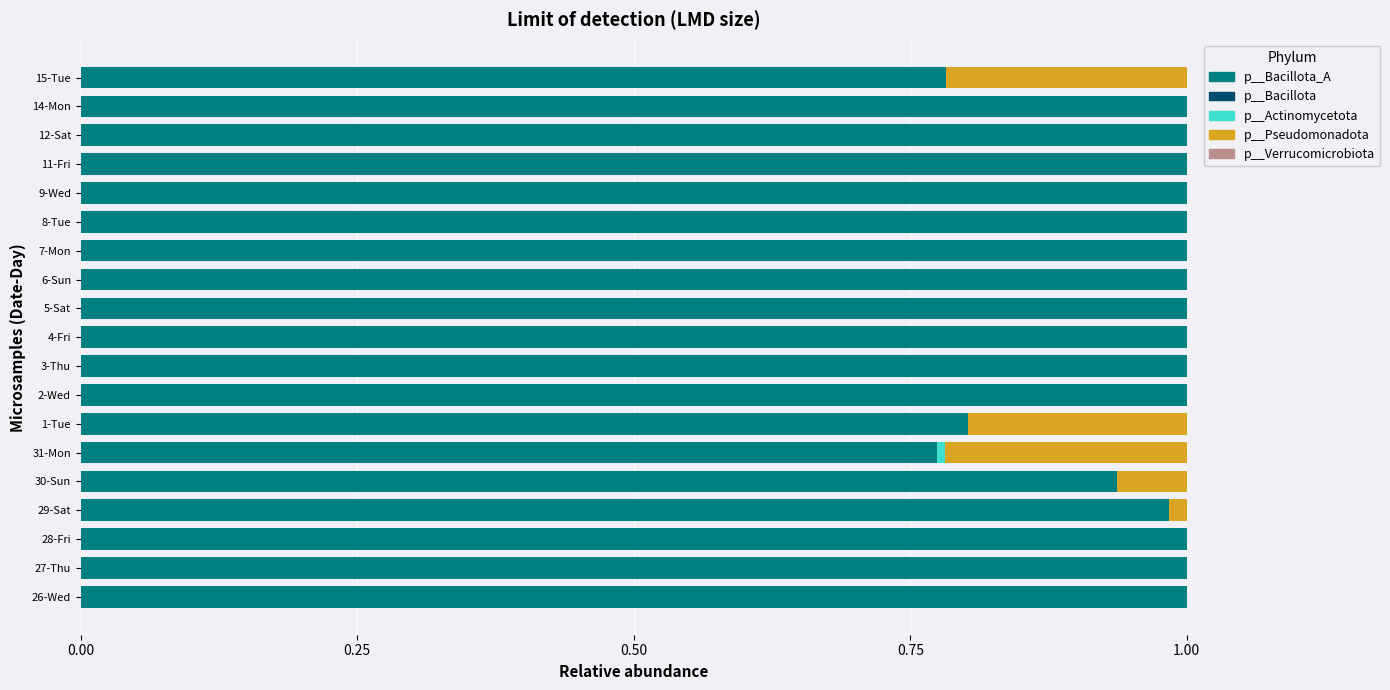

True or false: p__Bacillota_A has a value of 1.0 at 26-Wed.

True